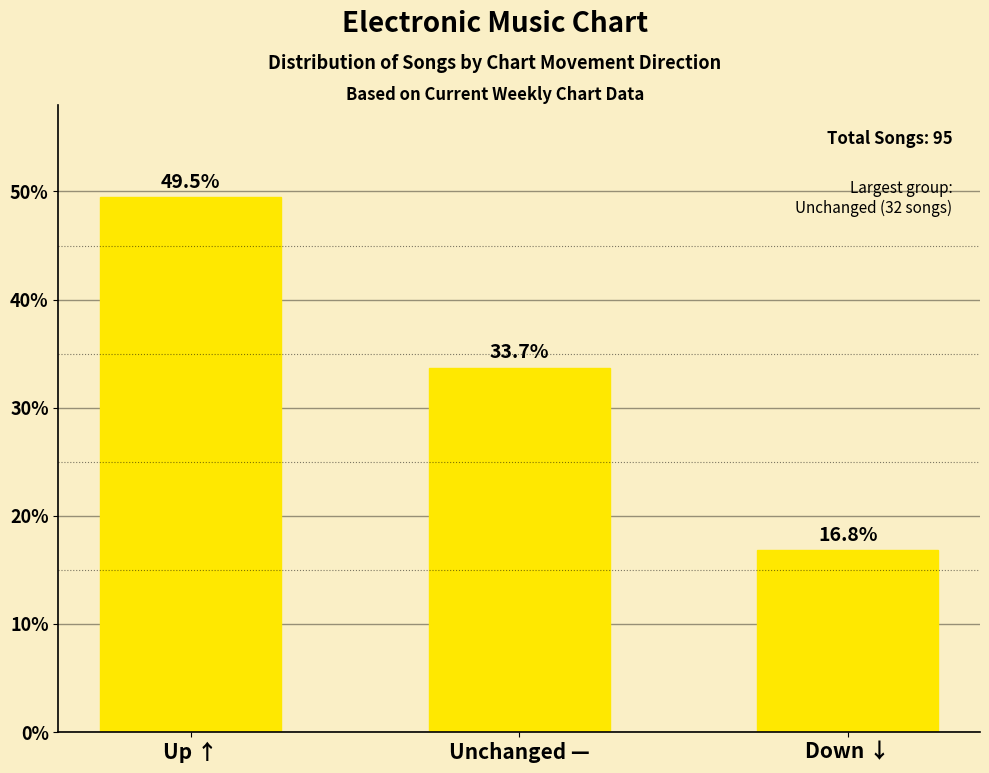

Reading right to left, list all the values displayed in this chart.

16.8	33.7	49.5